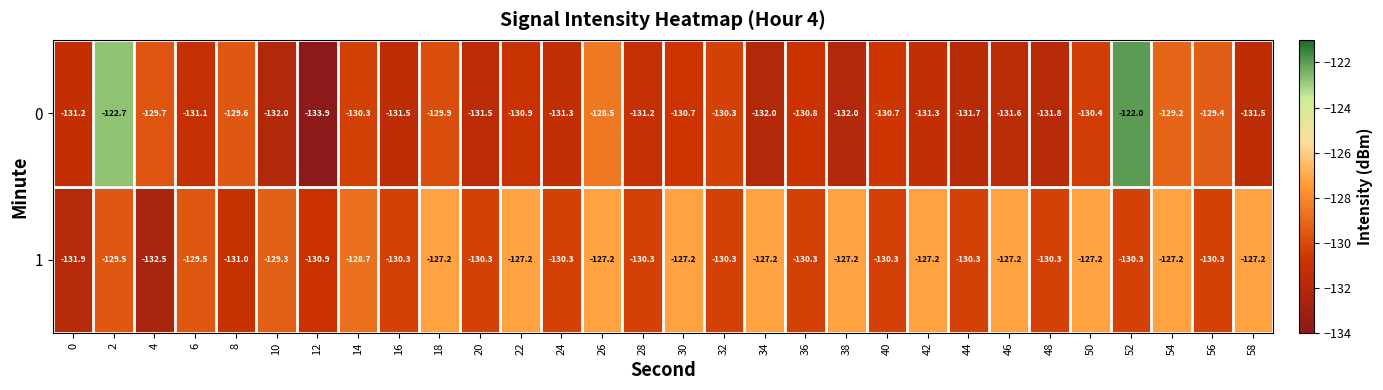

What is the maximum value shown in the chart?

-122.0